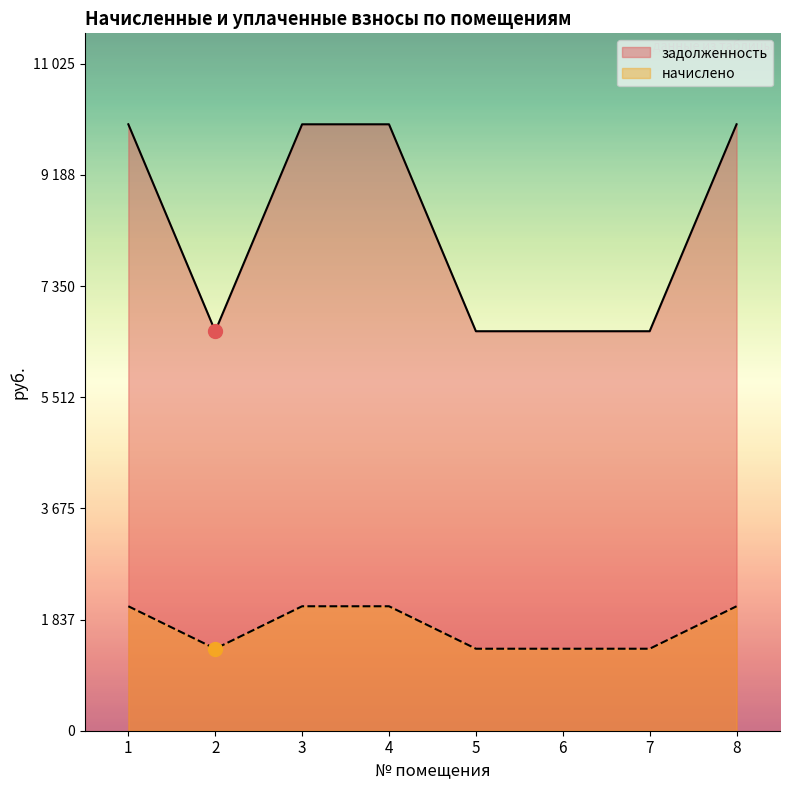

Between 8 and 2, which is larger?

8